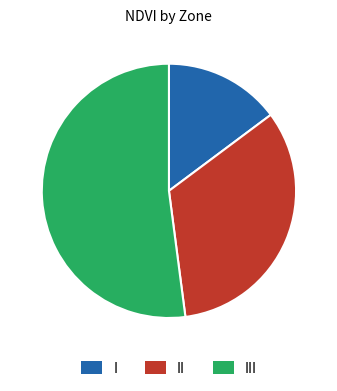

The III slice represents 59% of the pie. True or false?

False